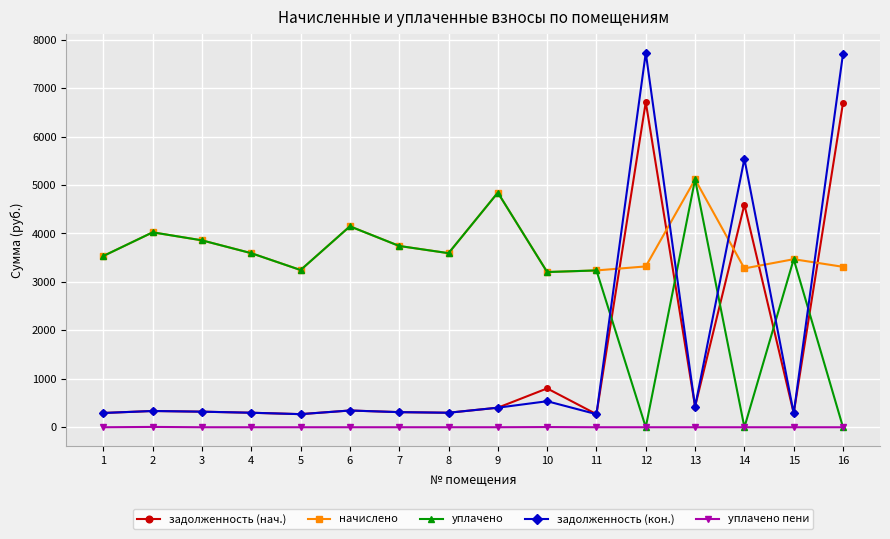

What is the difference between the задолженность (нач.) values at 14 and 5?

4325.3